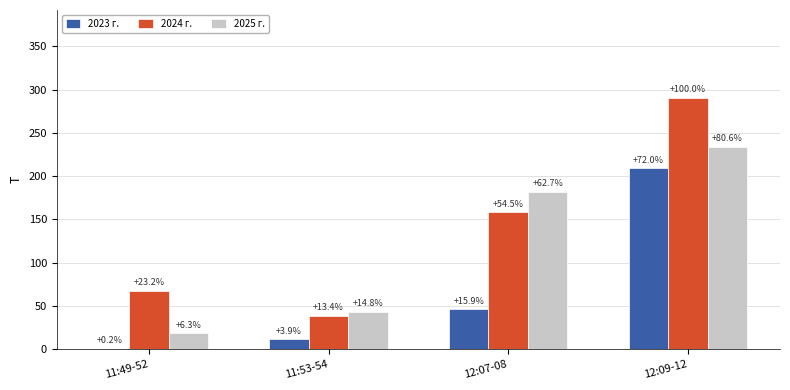

What position from the left is 11:49-52?

1